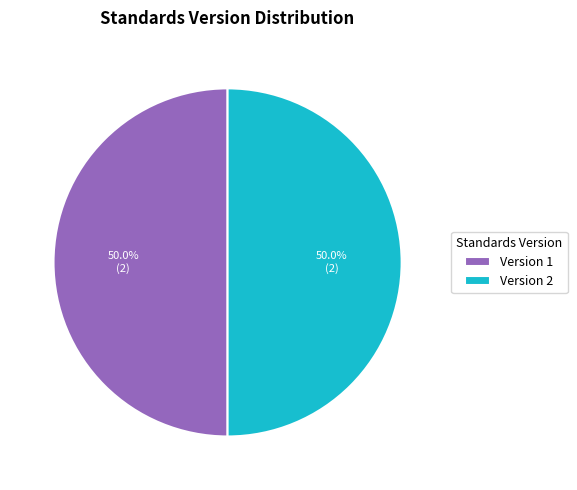

Approximately how many times larger is the value at Version 1 compared to Version 2?

1.0